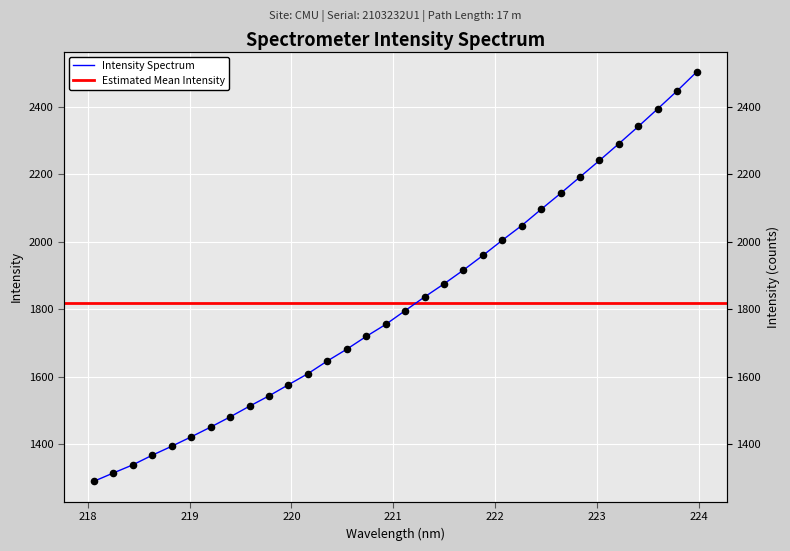

What is the ratio of the value at 223.408 to the value at 218.0596?

1.8